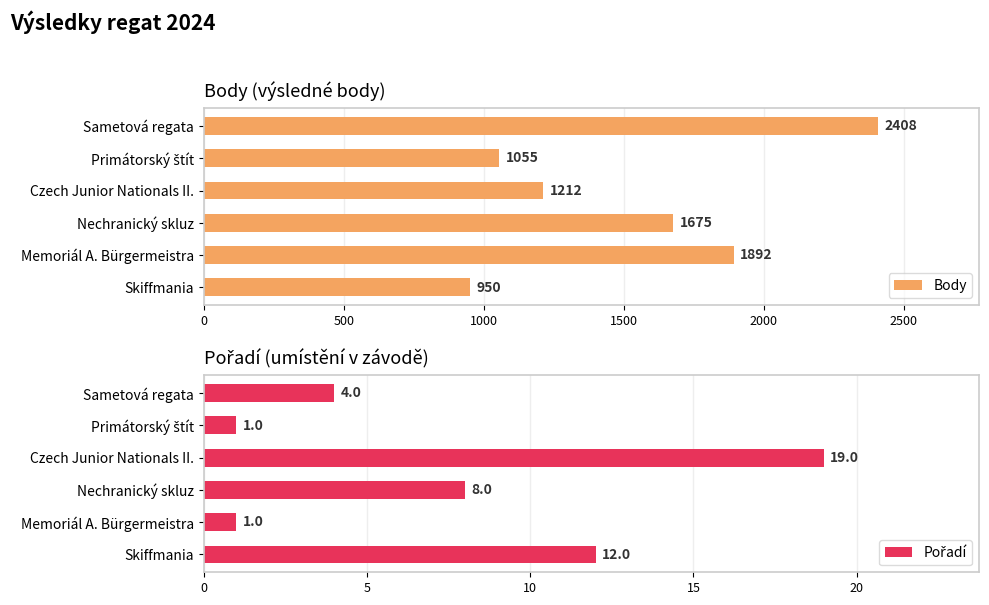

What is the lowest value of the Body series?

950